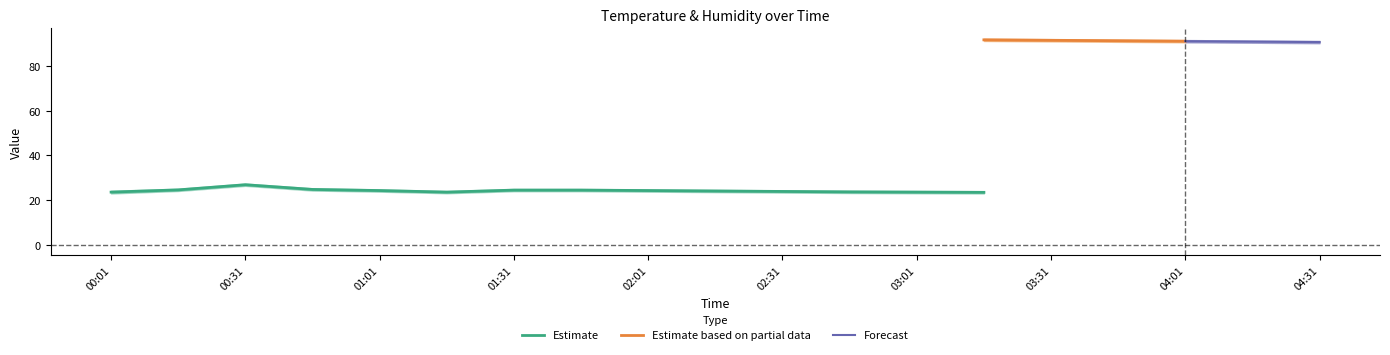

Which has a higher value, 03:31 or 01:31?

01:31